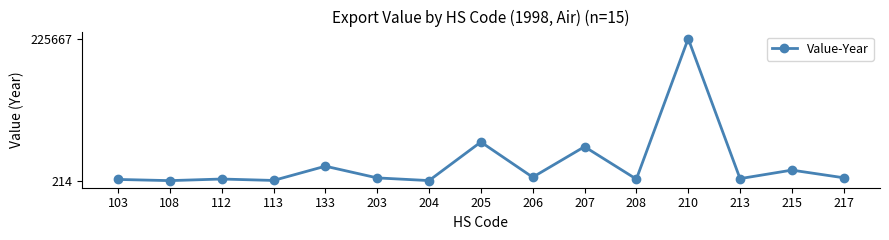

The chart shows a value of 4739 at 217. True or false?

True